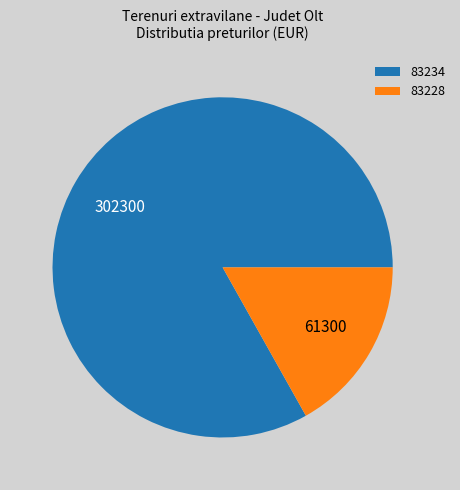

What is the largest slice in the pie chart?

83234